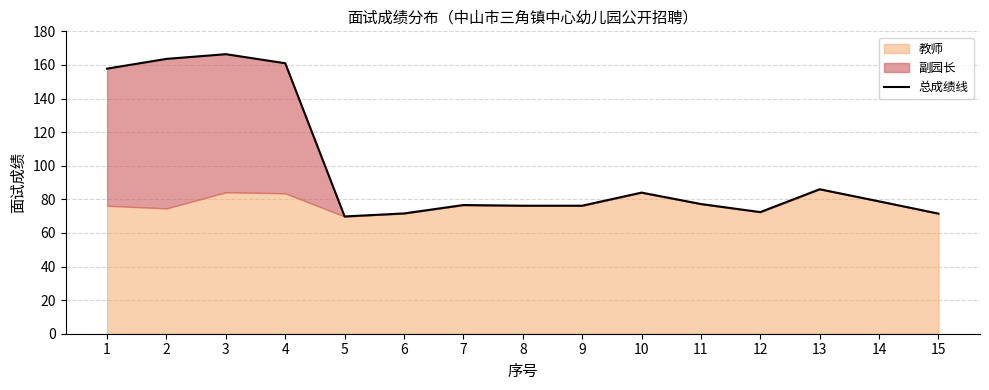

What is the greatest value displayed?

166.4